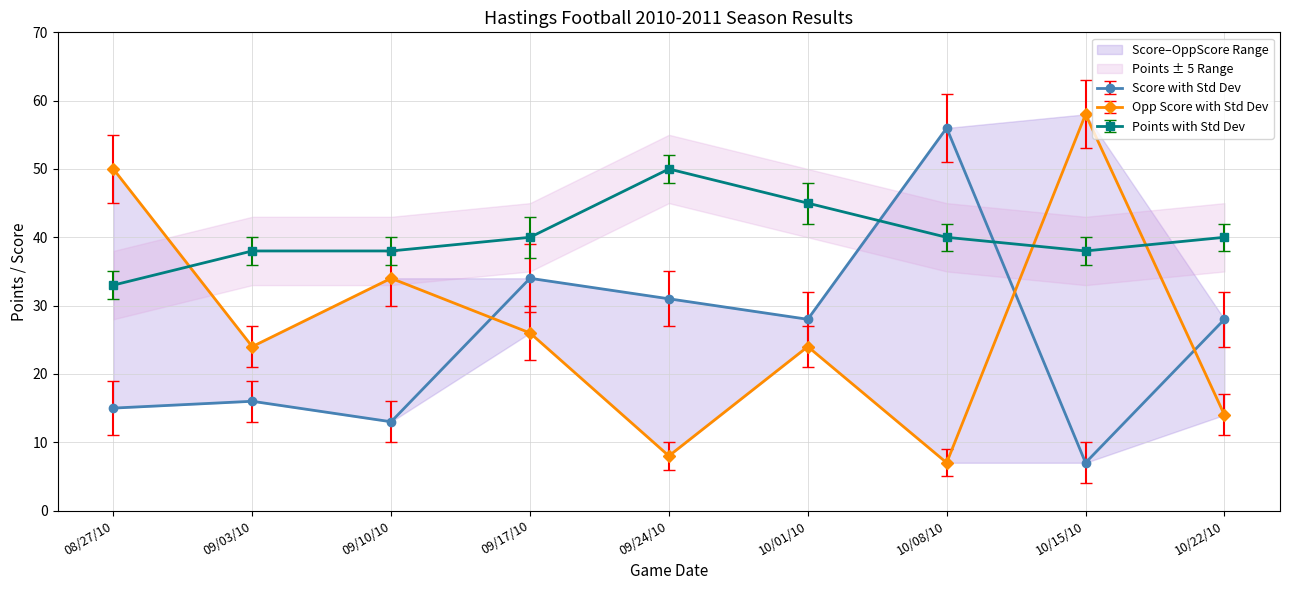

The Score series shows 9 at 09/17/10. True or false?

False